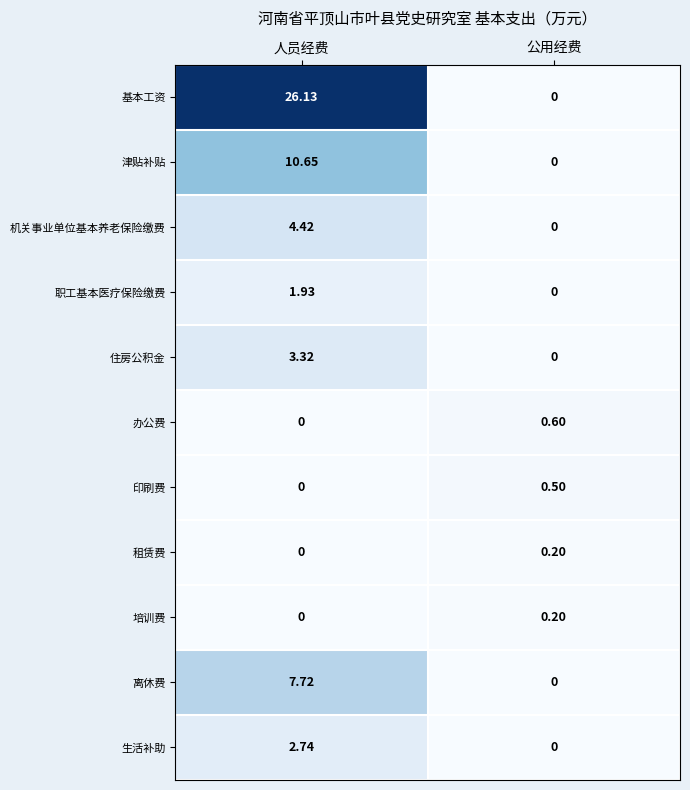

At which label is 办公费 closest to 0?

人员经费